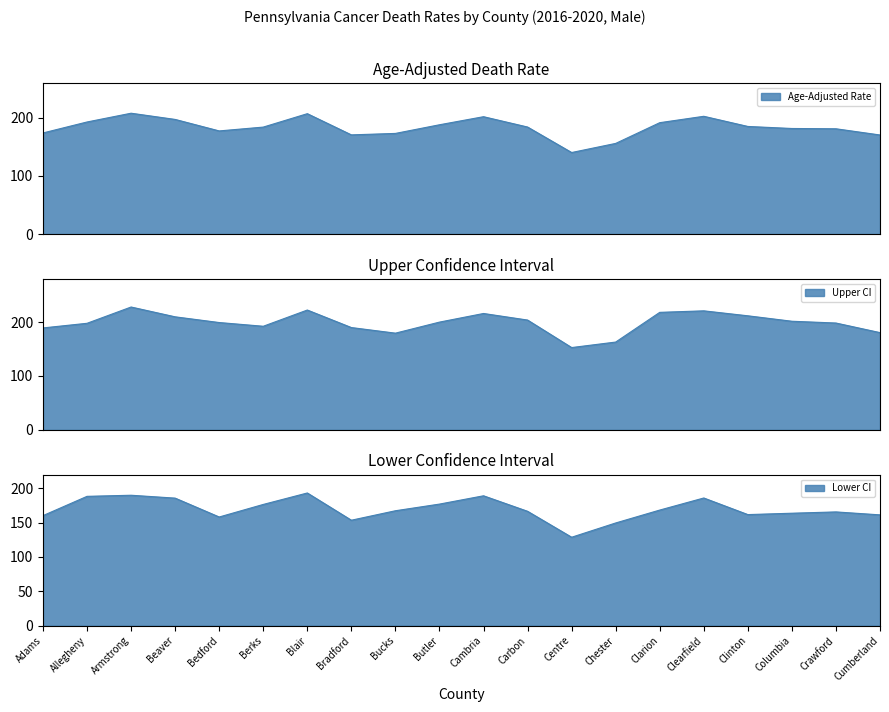

List the labels in order of Upper CI value, largest first.

Armstrong, Blair, Clearfield, Clarion, Cambria, Clinton, Beaver, Carbon, Columbia, Butler, Bedford, Crawford, Allegheny, Berks, Bradford, Adams, Cumberland, Bucks, Chester, Centre